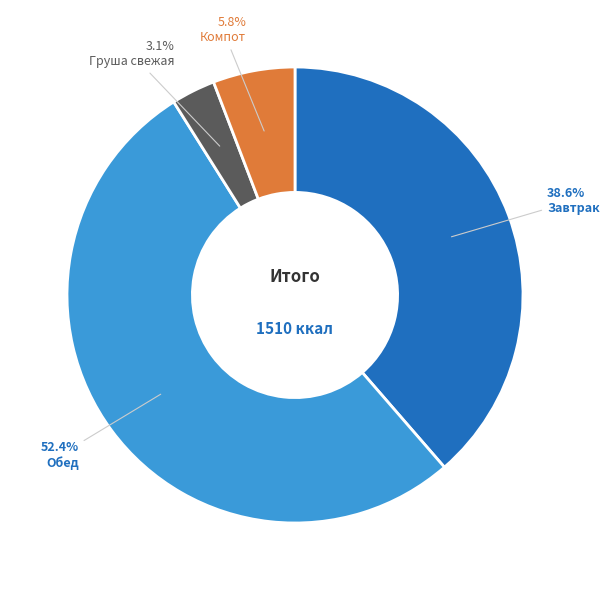

Which has a higher value, Завтрак or Обед?

Обед